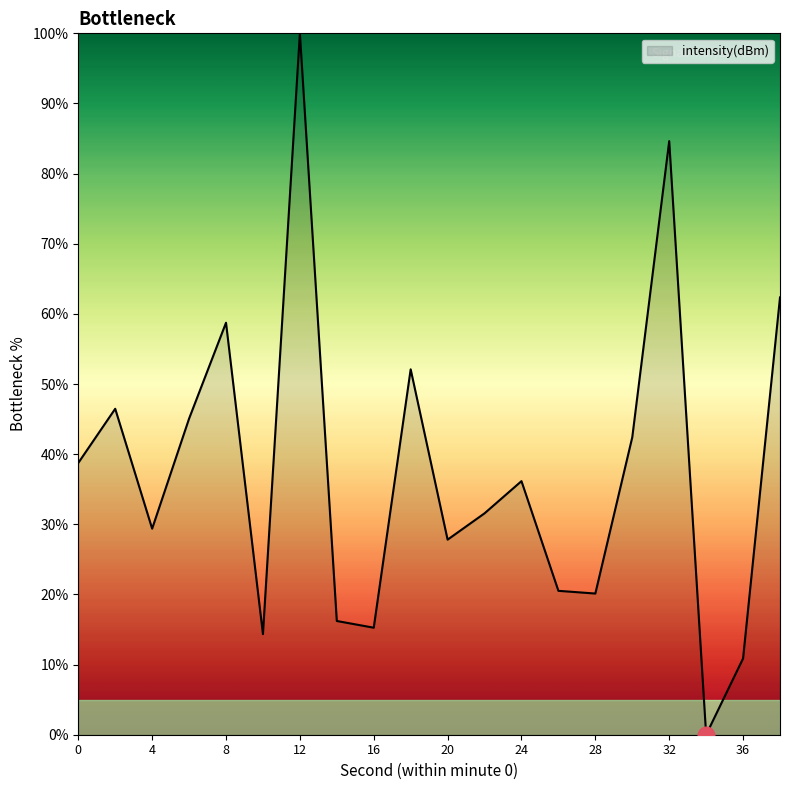

What is the difference between the maximum and minimum values?

100.0